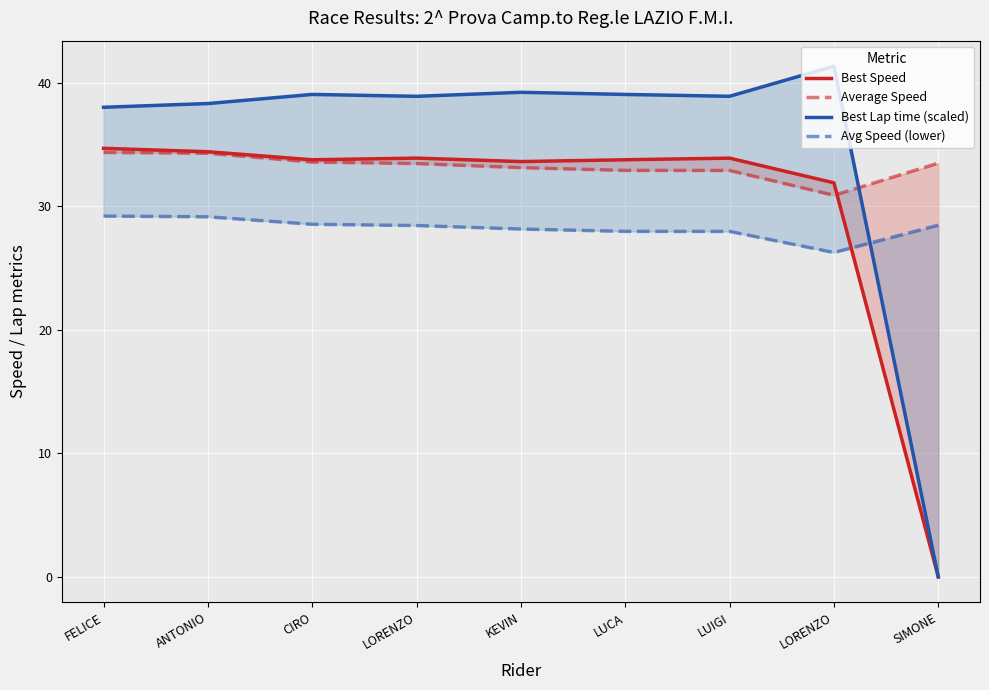

Which series has the largest range (max minus min)?

Best Lap time (scaled)